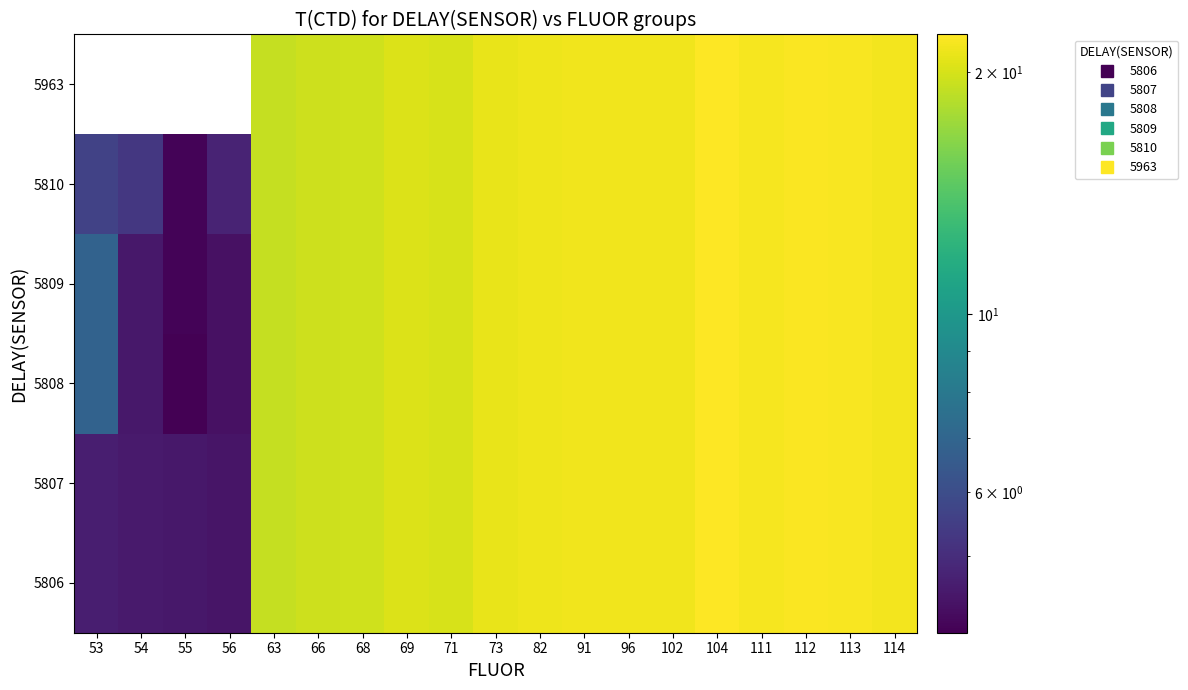

What is the difference between the maximum and minimum values in the 5809 series?

18.2